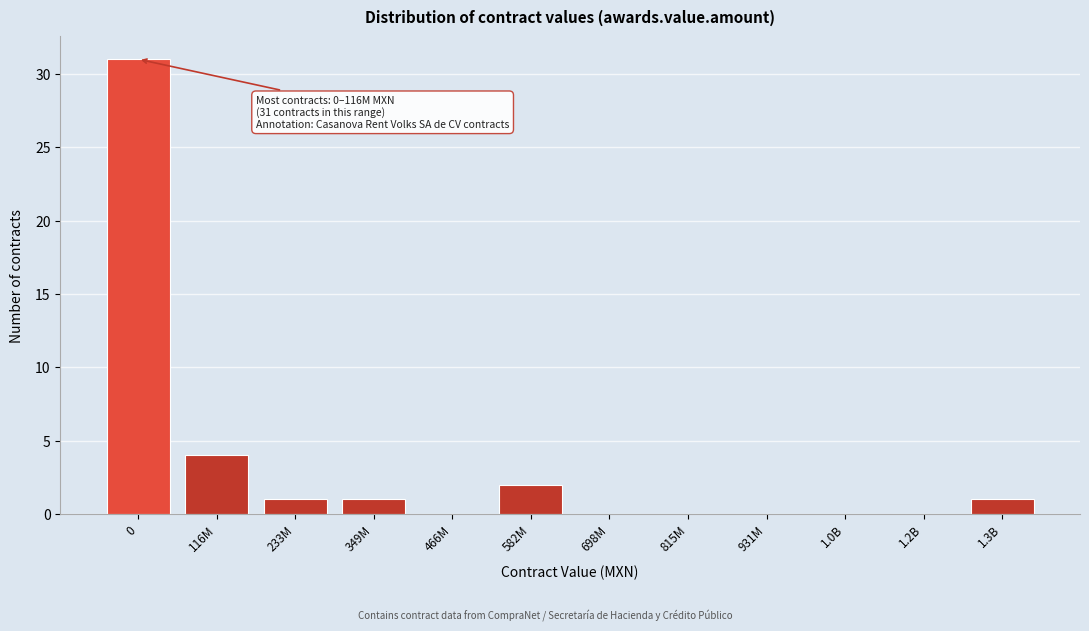

Reading right to left, extract all data points from this chart.

1.3B=1	1.2B=0	1.0B=0	931M=0	815M=0	698M=0	582M=2	466M=0	349M=1	233M=1	116M=4	0=31